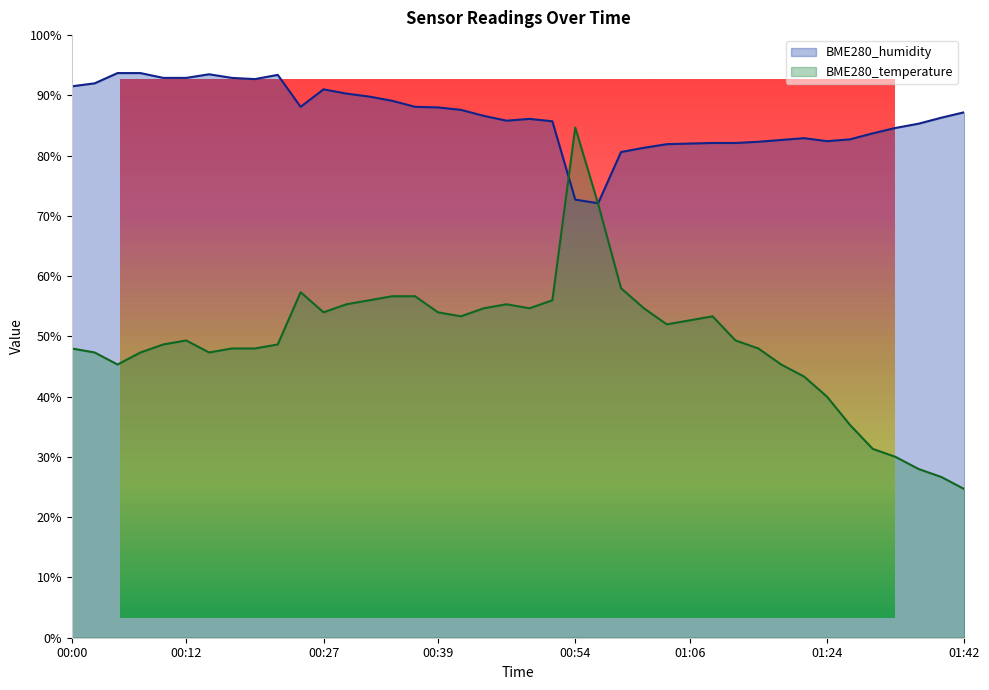

Reading left to right, list all the values displayed in this chart.

BME280_temperature: 00:00=48.0	00:02=47.3	00:05=45.3	00:07=47.3	00:10=48.7	00:12=49.3	00:15=47.3	00:17=48.0	00:20=48.0	00:22=48.7	00:24=57.3	00:27=54.0	00:29=55.3	00:32=56.0	00:34=56.7	00:37=56.7	00:39=54.0	00:42=53.3	00:44=54.7	00:47=55.3	00:49=54.7	00:52=56.0	00:54=84.7	00:57=72.0	00:59=58.0	01:01=54.7	01:04=52.0	01:06=52.7	01:09=53.3	01:14=49.3	01:17=48.0	01:19=45.3	01:22=43.3	01:24=40.0	01:27=35.3	01:29=31.3	01:32=30.0	01:34=28.0	01:37=26.7	01:42=24.7
BME280_humidity: 00:00=91.5	00:02=92.0	00:05=93.7	00:07=93.7	00:10=92.9	00:12=92.9	00:15=93.5	00:17=92.9	00:20=92.7	00:22=93.4	00:24=88.1	00:27=91.0	00:29=90.3	00:32=89.8	00:34=89.1	00:37=88.1	00:39=88.0	00:42=87.6	00:44=86.6	00:47=85.8	00:49=86.1	00:52=85.7	00:54=72.7	00:57=72.1	00:59=80.6	01:01=81.3	01:04=81.9	01:06=82.0	01:09=82.1	01:14=82.1	01:17=82.3	01:19=82.6	01:22=82.9	01:24=82.4	01:27=82.7	01:29=83.7	01:32=84.6	01:34=85.3	01:37=86.3	01:42=87.2